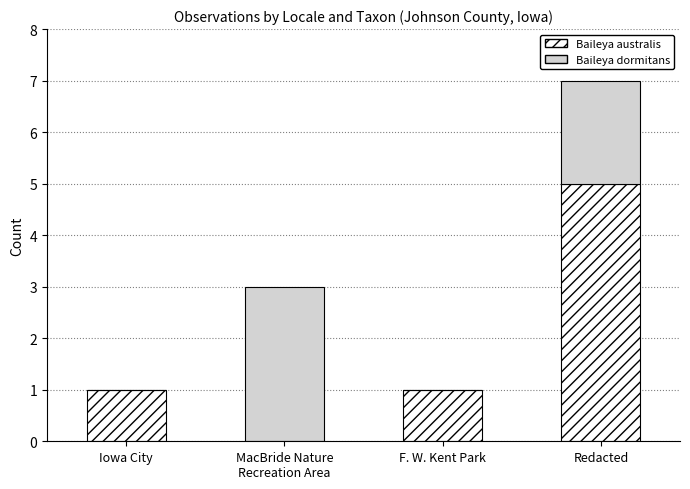

True or false: Baileya australis has a value of 1 at F. W. Kent Park.

True